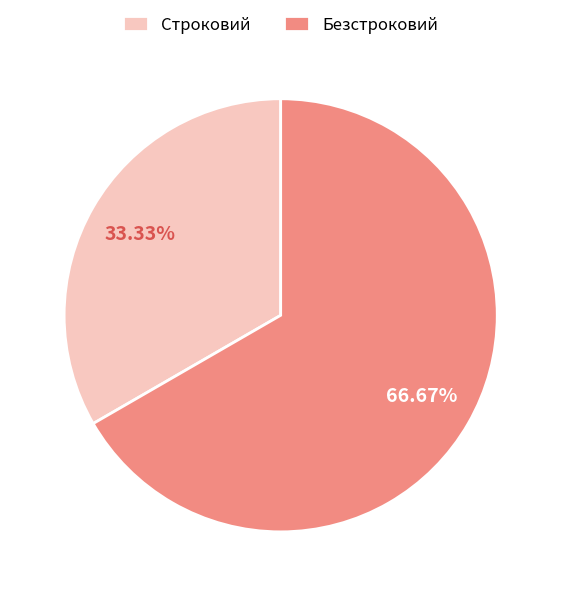

What is the ratio of the value at Строковий to the value at Безстроковий?

0.5